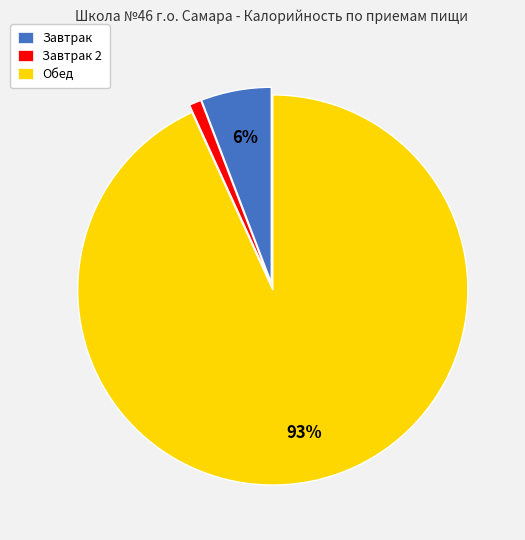

Which category has the smallest portion of the pie?

Завтрак 2